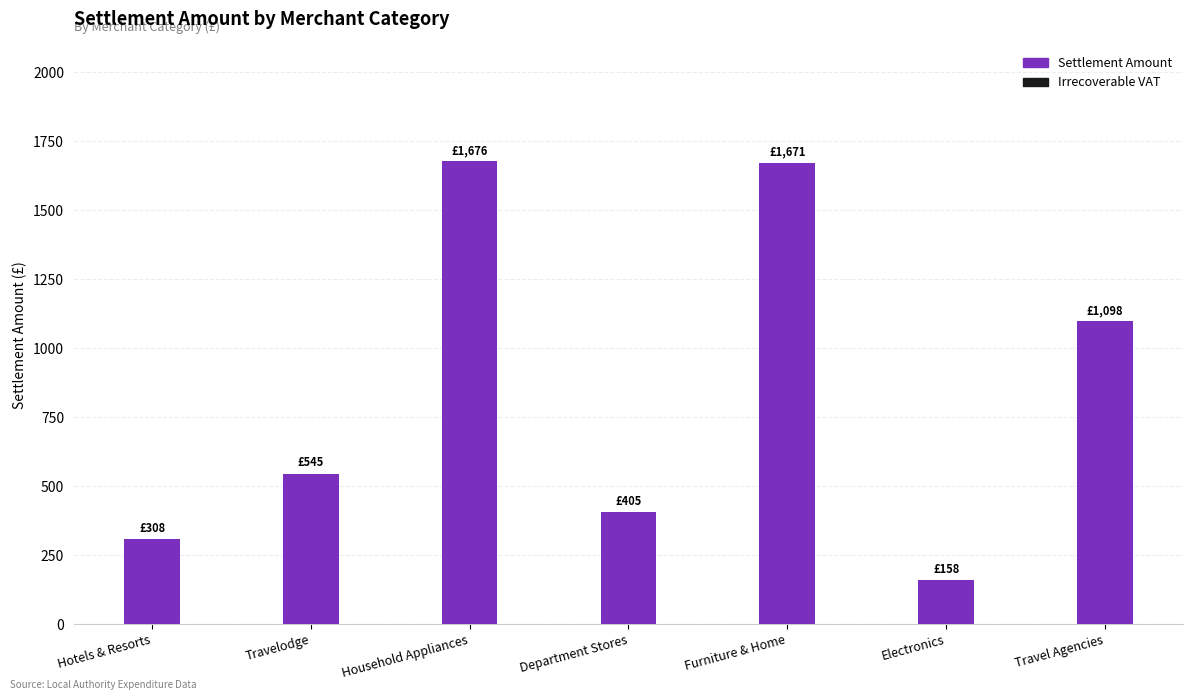

Where is the data nearest to the value 917?

Travel Agencies